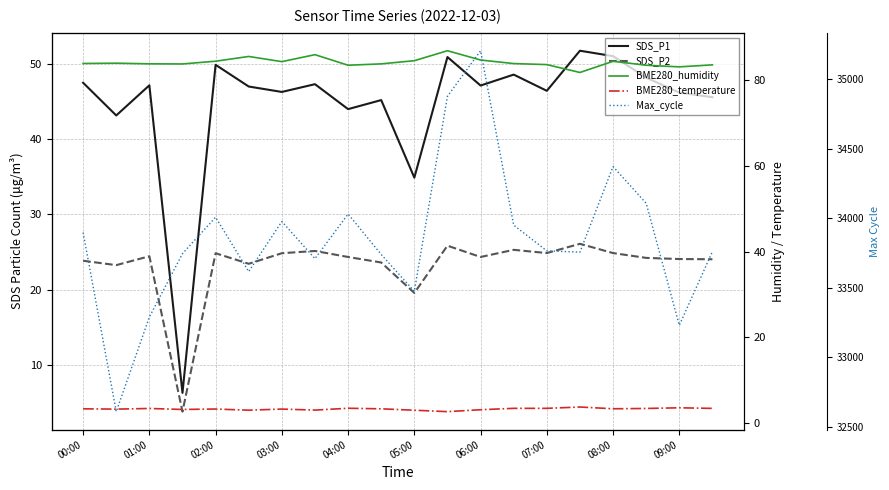

Count the number of data series in this chart.

5